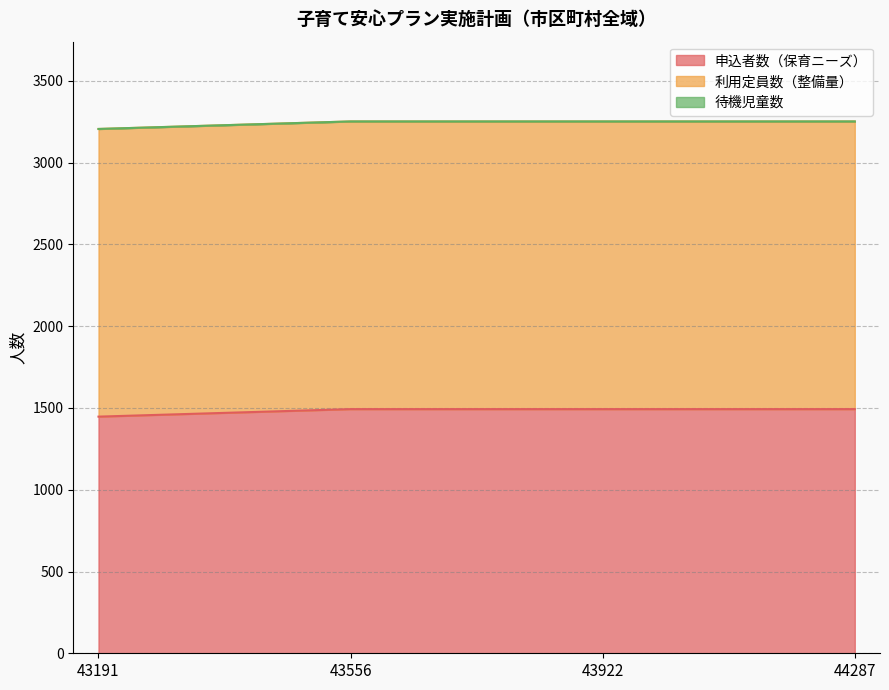

Is the value of 待機児童数 at 43922 greater than the value of 利用定員数（整備量） at 43556?

No